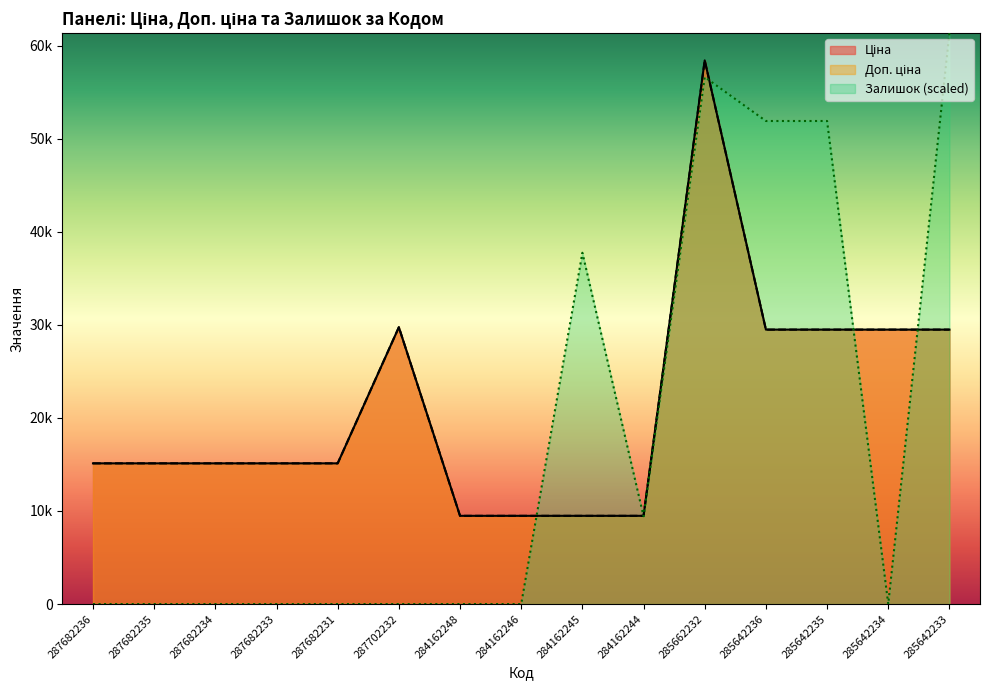

What value does the Доп. ціна series have at 285642234?

29491.5